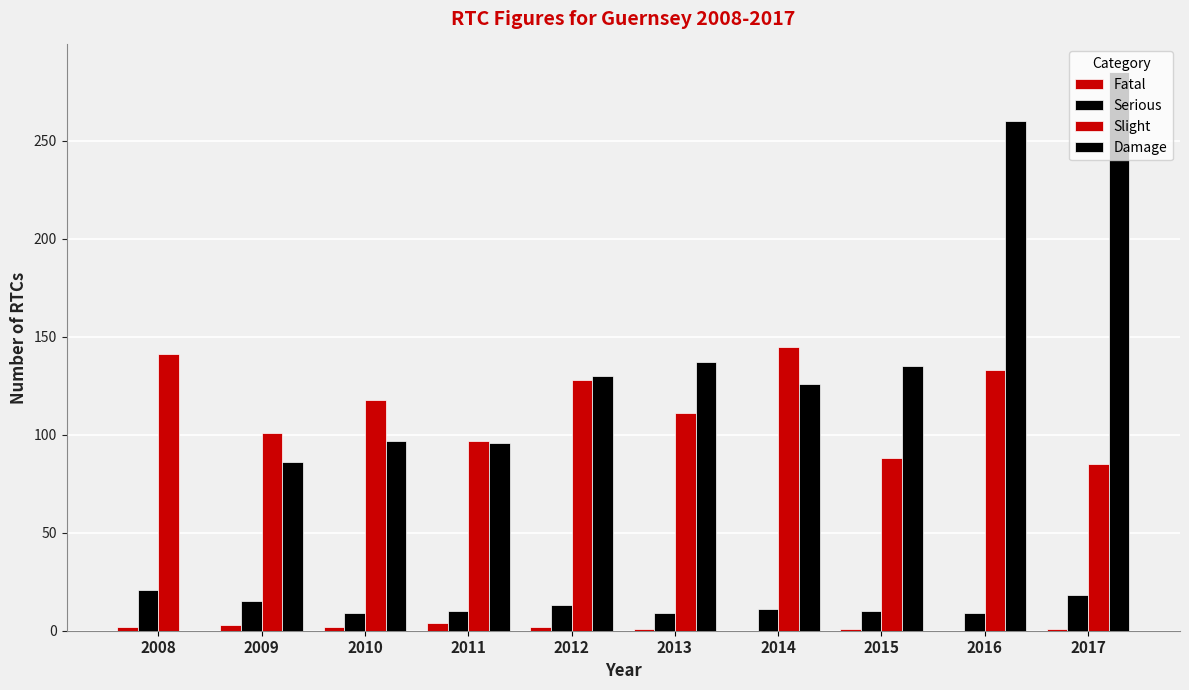

How many categories are shown in the chart?

10